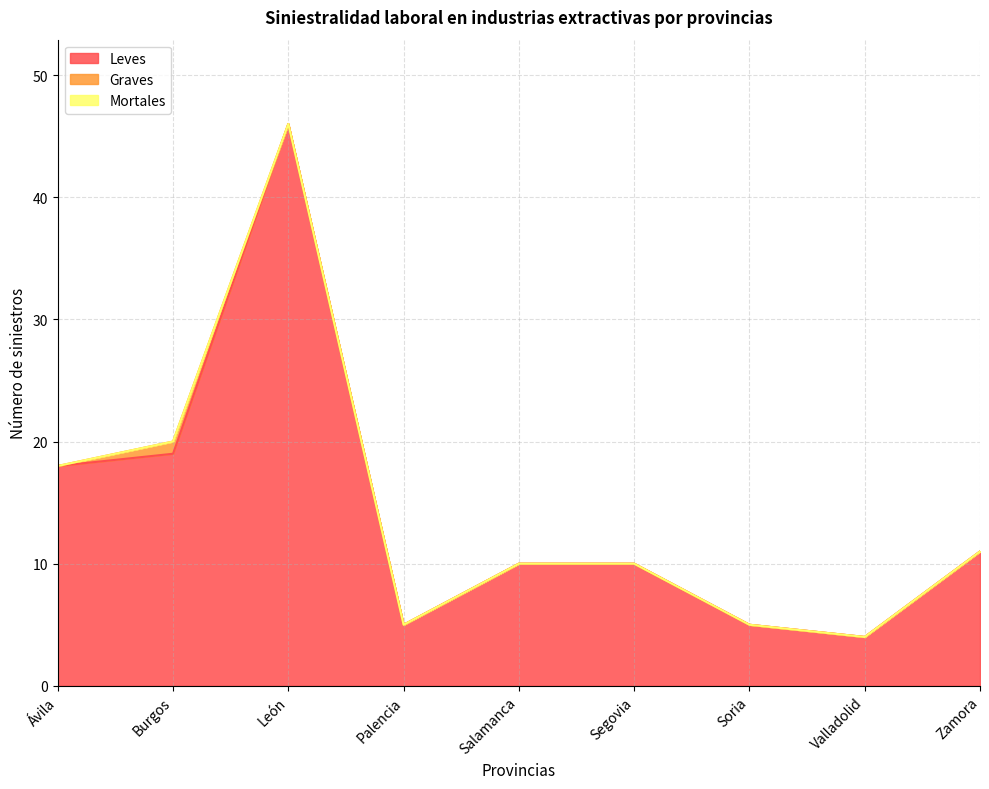

Reading right to left, what are all the values shown in this chart?

Leves: 11	4	5	10	10	5	46	19	18
Graves: 0	0	0	0	0	0	0	1	0
Mortales: 0	0	0	0	0	0	0	0	0